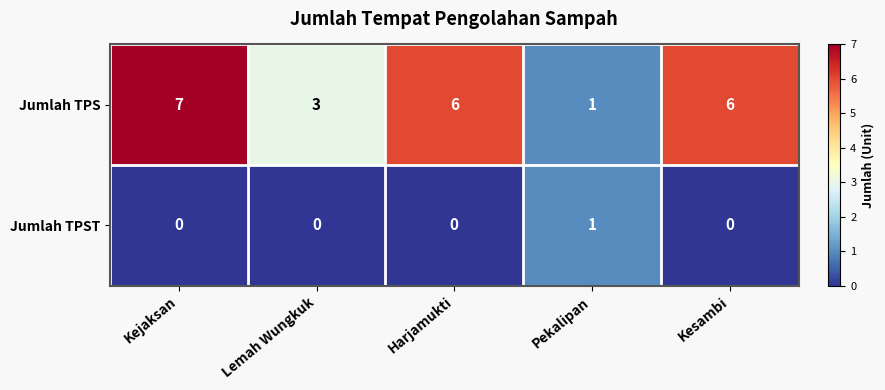

What is the maximum value shown in the chart?

7